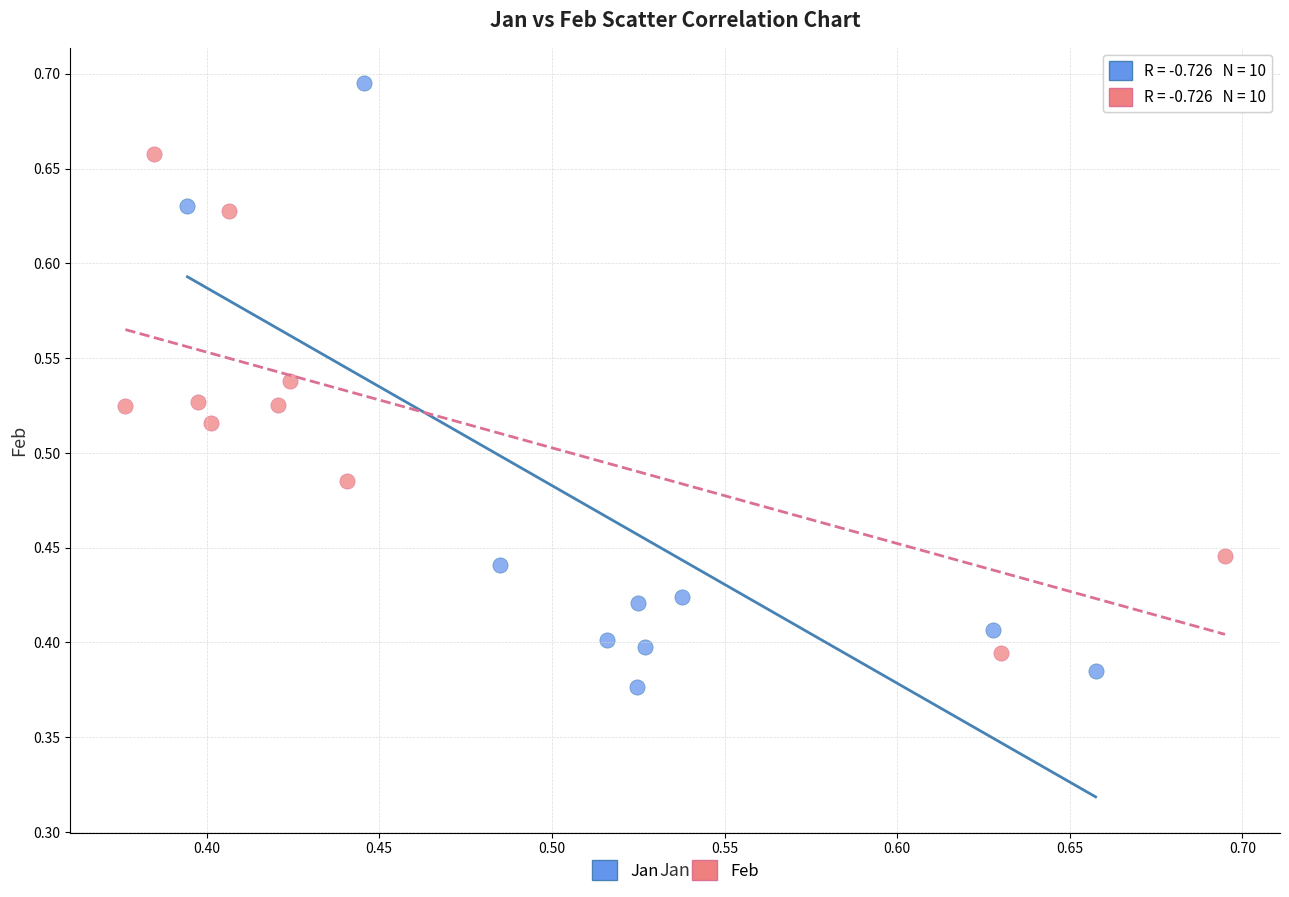

Which series has the largest Y range (max minus min)?

Jan